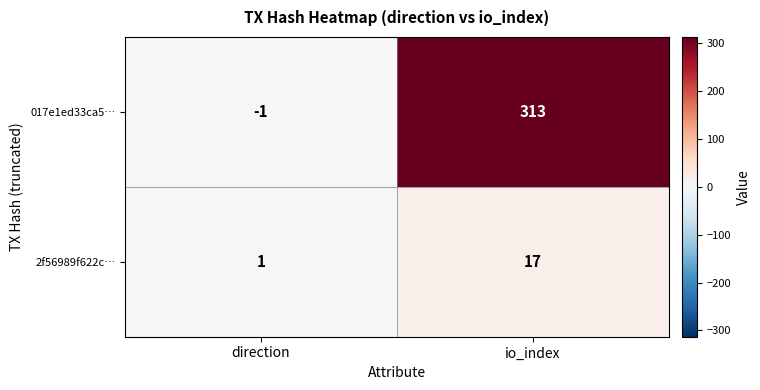

Count the number of categories in the chart.

2